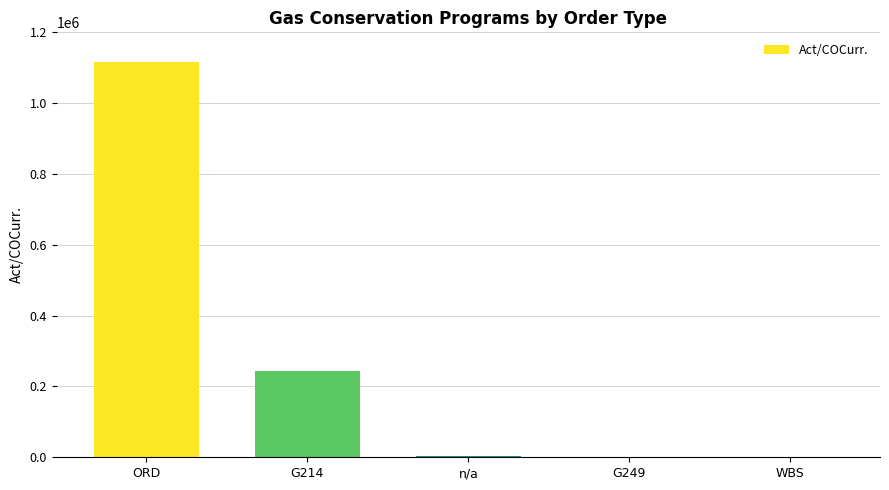

Is it true that the value at ORD is 1888845.7?

False